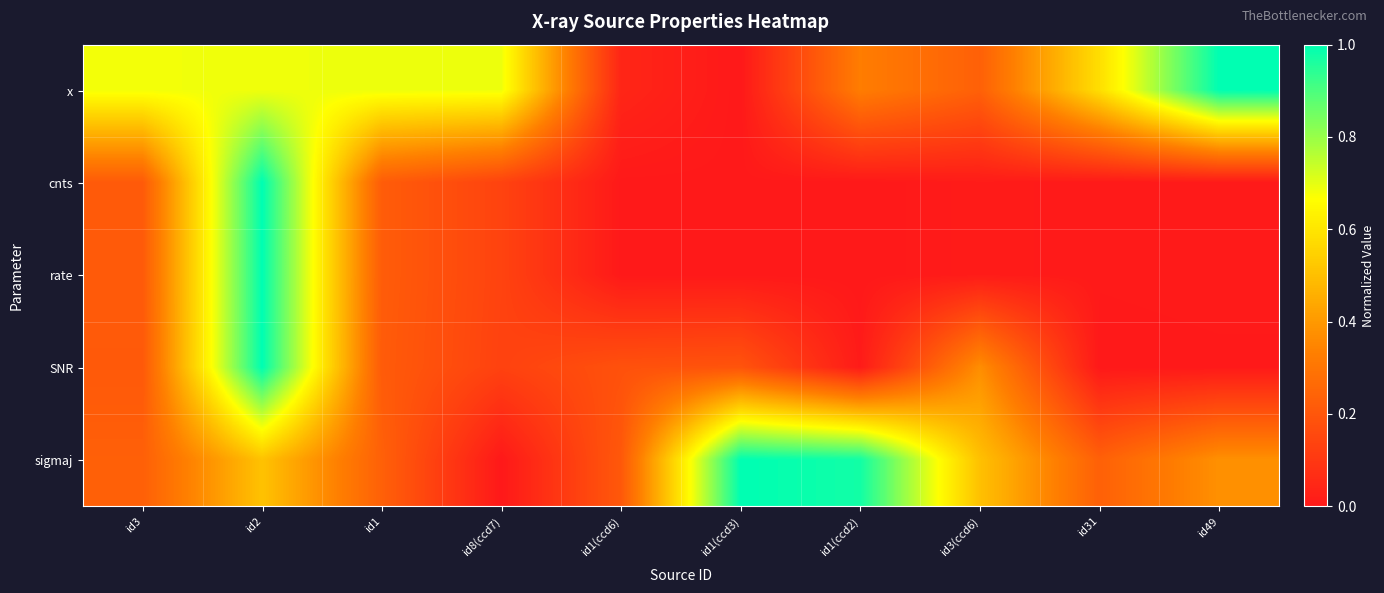

Which series has the largest range (max minus min)?

x